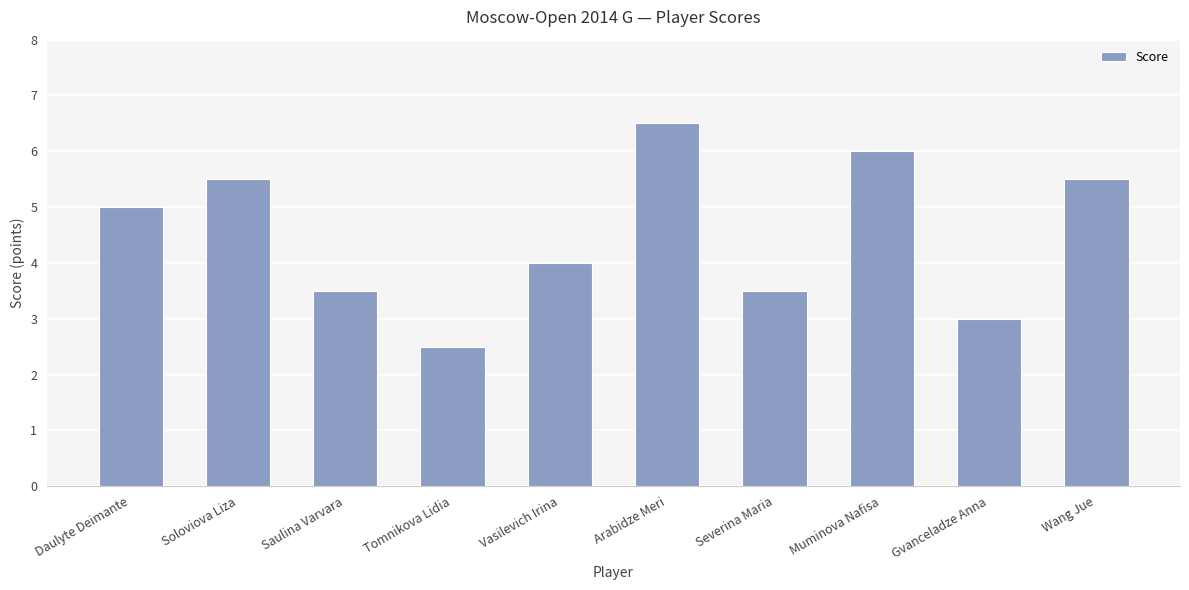

What is the difference between the maximum and second lowest values?

3.5